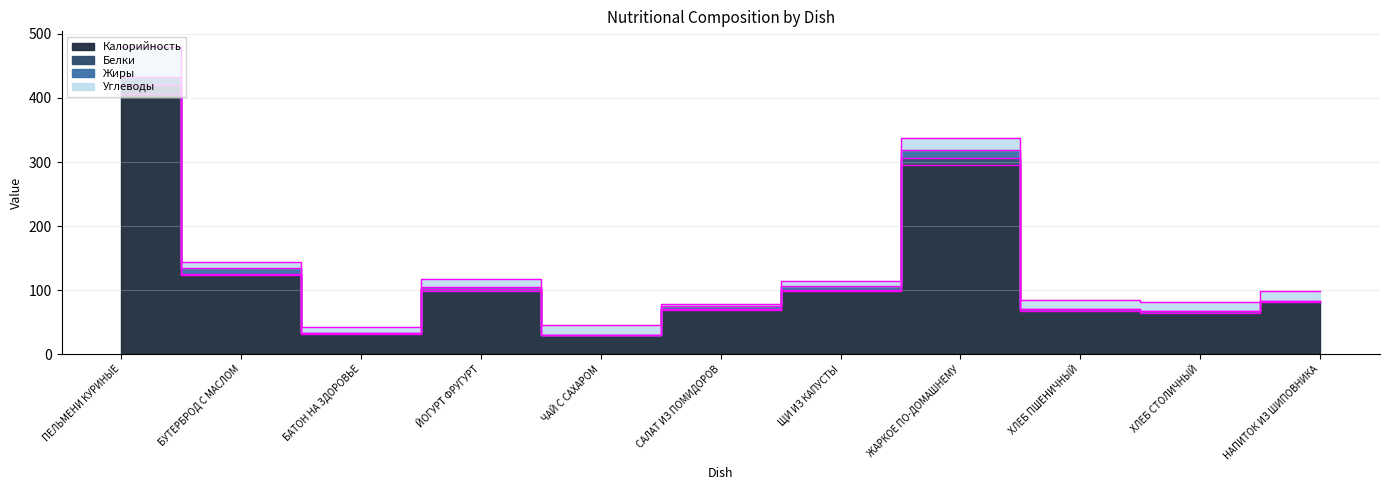

What is the minimum value for Белки?

30